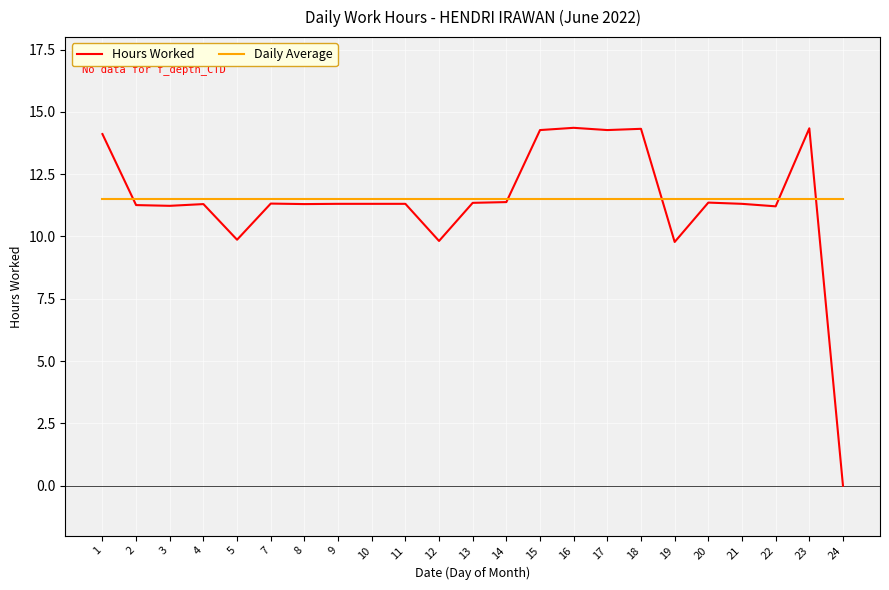

Does the chart have visible grid lines?

Yes